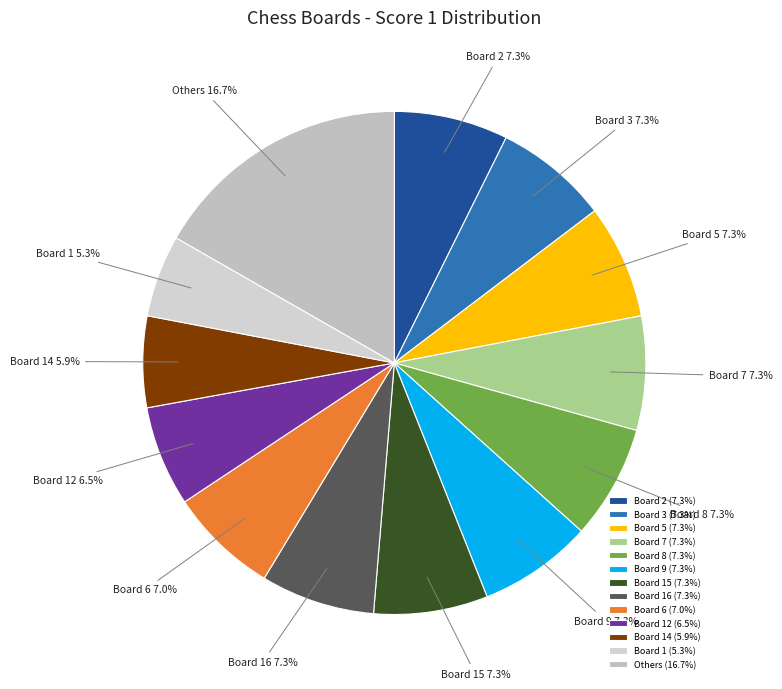

Do Board 6 and Board 16 together represent more than half of the pie?

No